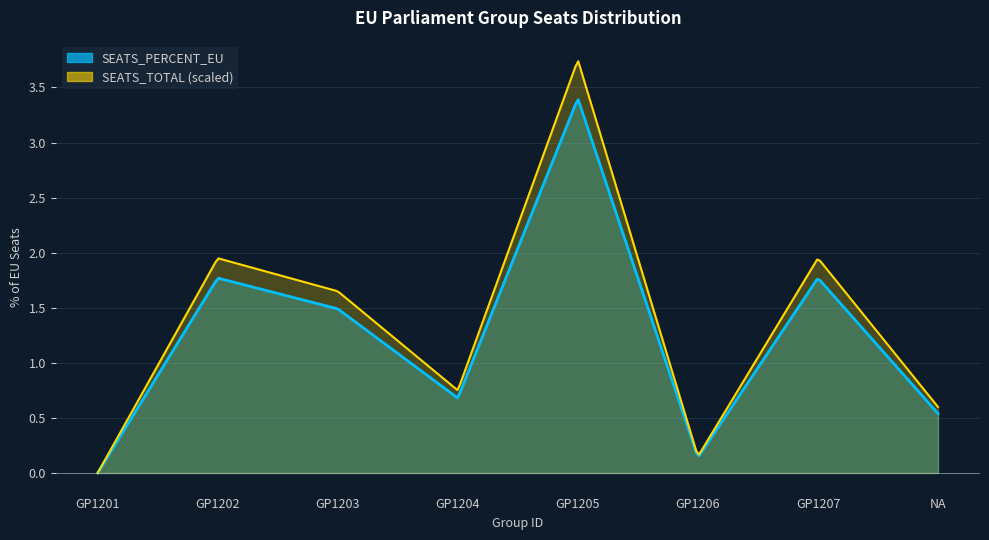

What is the label of the 5th point from the left?

GP1205